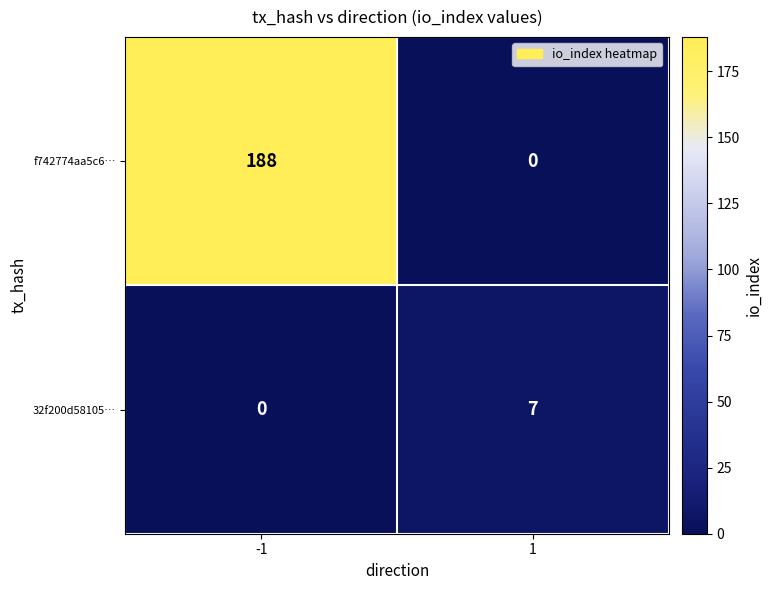

At 1, list the series in order from smallest to largest.

f742774aa5c6…, 32f200d58105…